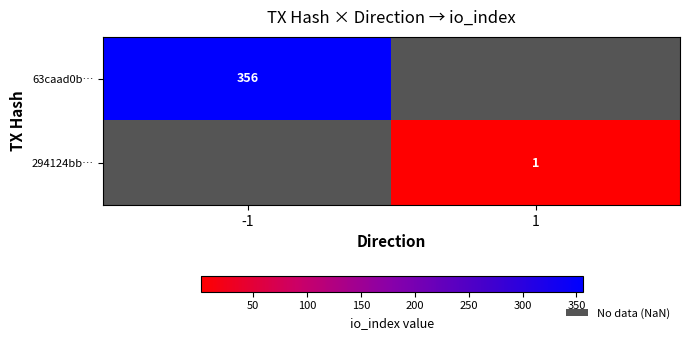

Is it true that 63caad0b… equals 476 at -1?

False